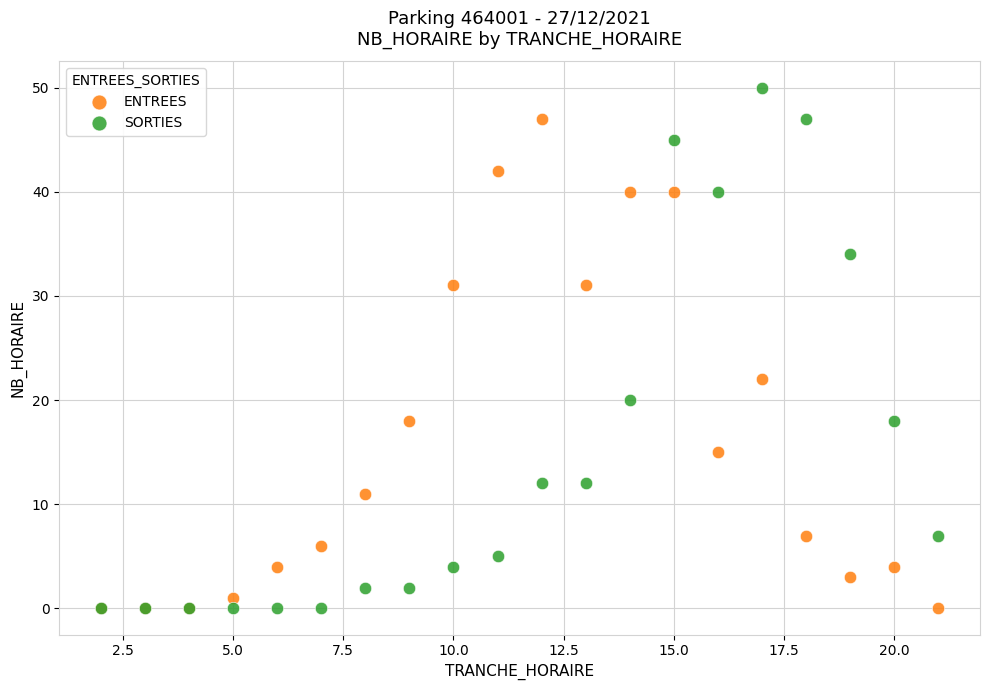

In the SORTIES series, what Y value is closest to 25?

20